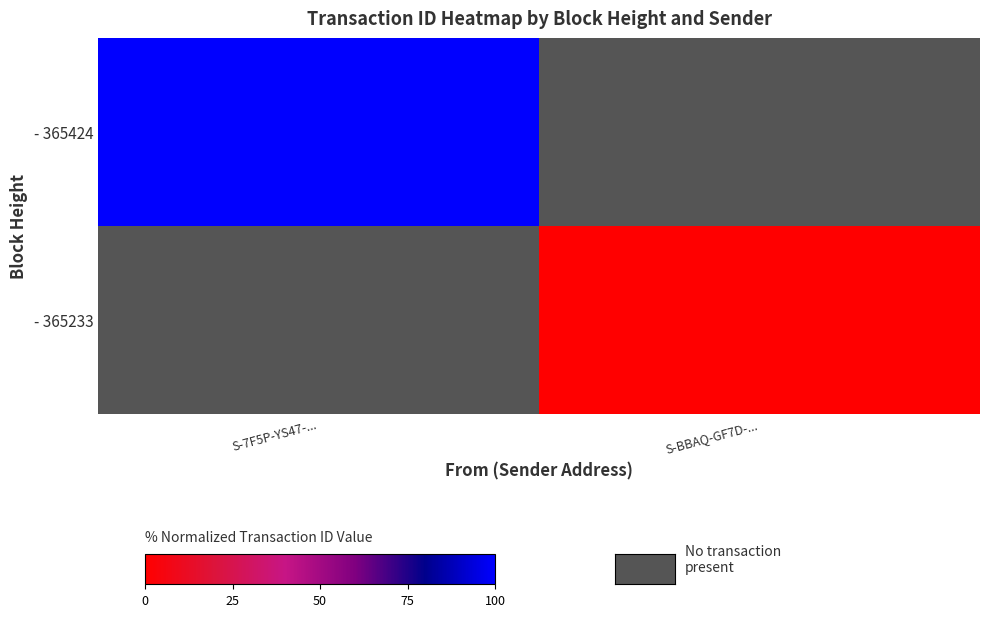

Rank the series by their maximum value, from lowest to highest.

- 365424, - 365233